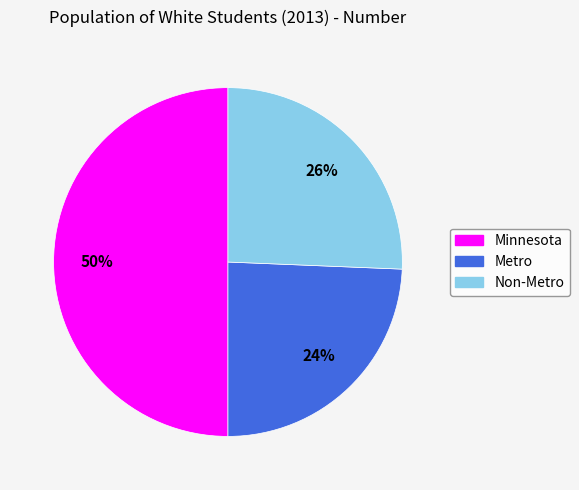

Rank the categories by value from highest to lowest.

Minnesota, Non-Metro, Metro